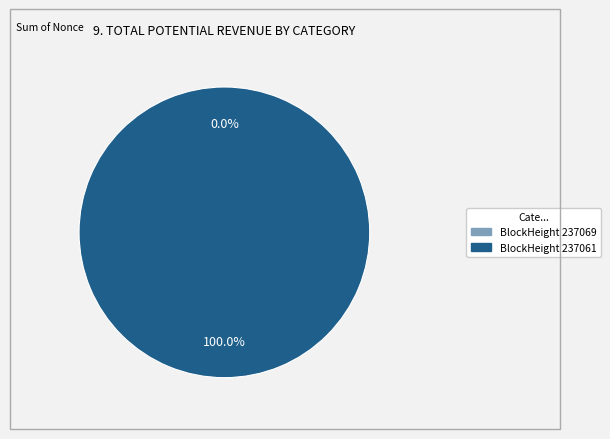

Do 237061 and 237069 together represent more than half of the pie?

Yes